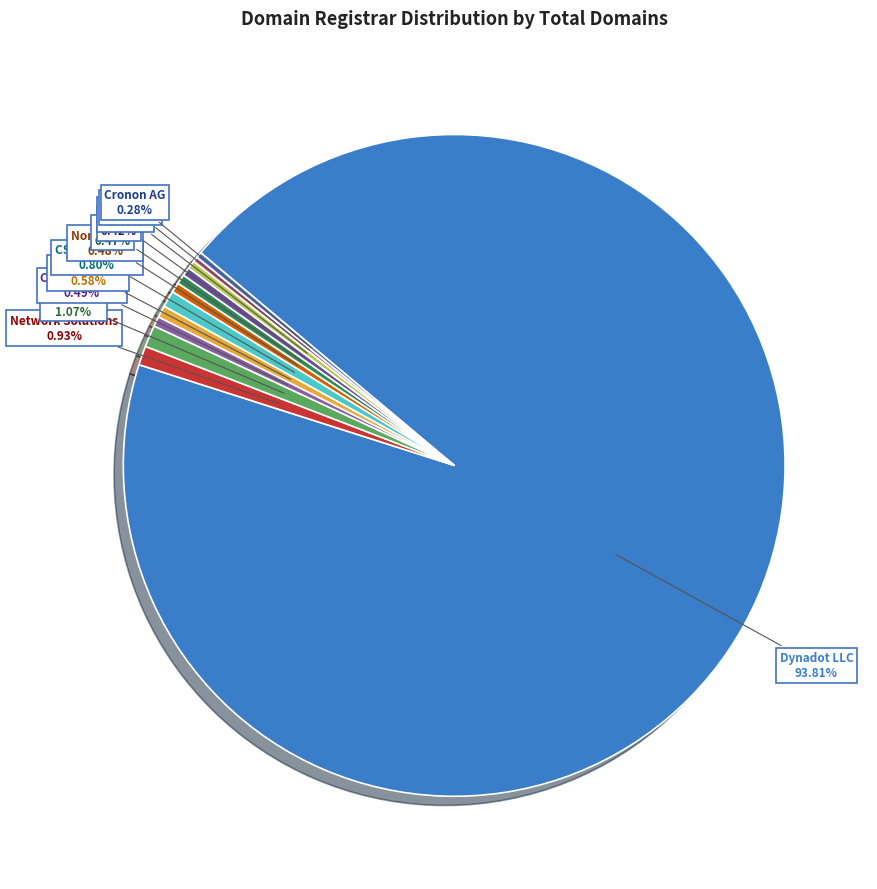

Count the number of slices in the pie.

12